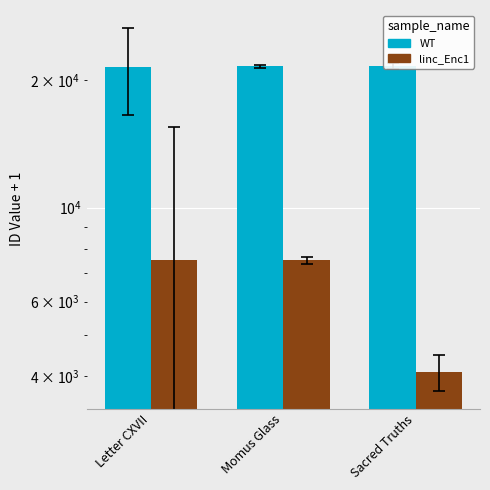

What is the sum of all linc_Enc1 values?

19125